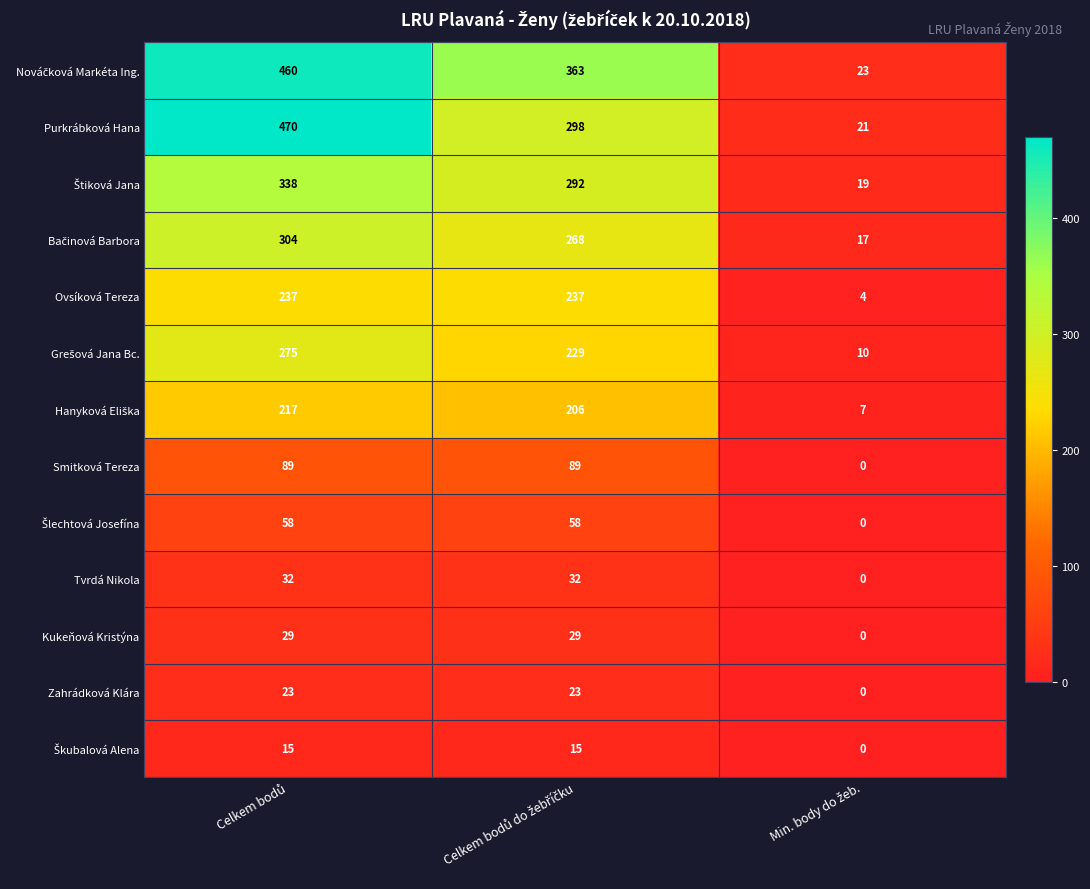

Which series has the widest spread of values?

Purkrábková Hana